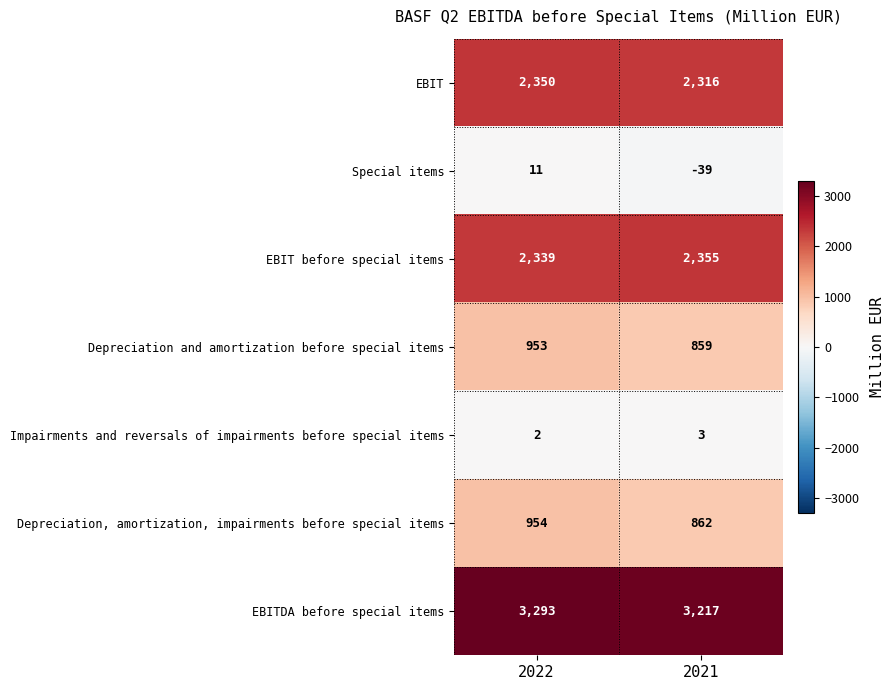

Reading right to left, extract all data points from this chart.

EBIT: 2021=2316	2022=2350
Special items: 2021=-39	2022=11
EBIT before special items: 2021=2355	2022=2339
Depreciation and amortization before special items: 2021=859	2022=953
Impairments and reversals of impairments before special items: 2021=3	2022=2
Depreciation, amortization, impairments before special items: 2021=862	2022=954
EBITDA before special items: 2021=3217	2022=3293